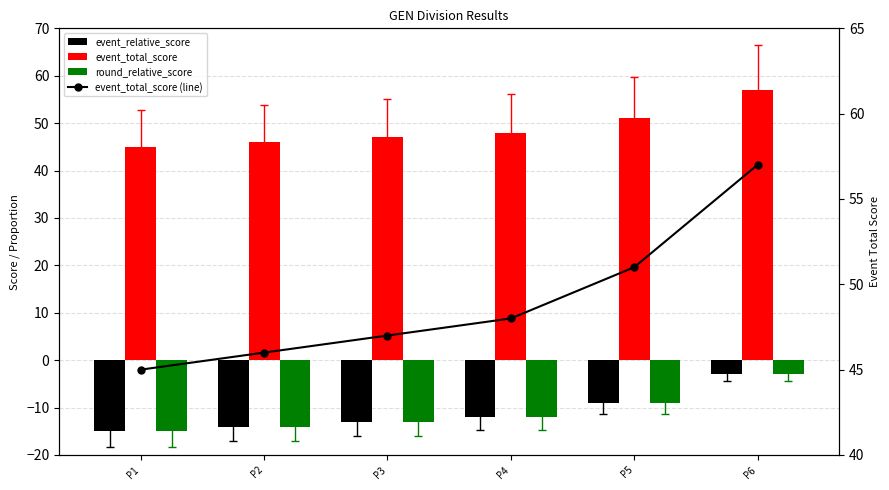

At which label does event_total_score (line) first exceed 48?

P5